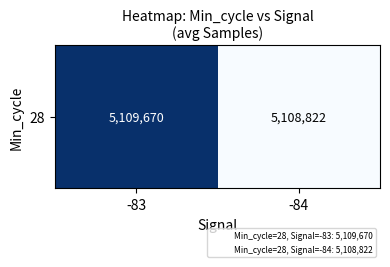

How many series are shown in this chart?

1